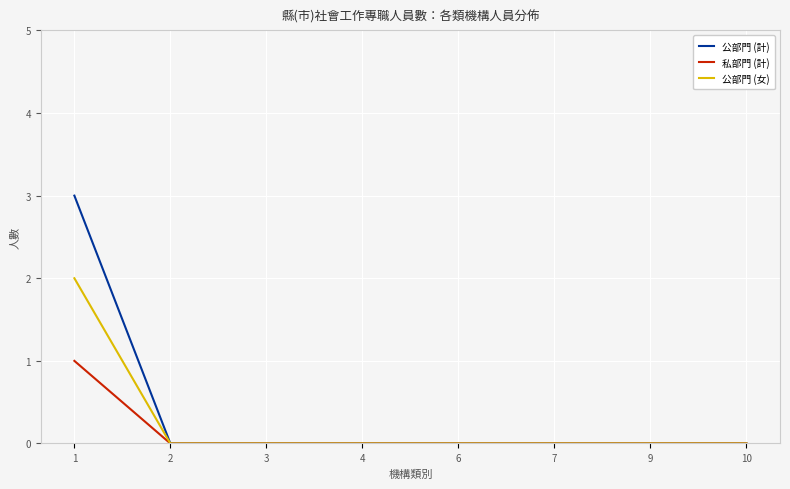

Rank the series by their maximum value, from lowest to highest.

私部門 (計), 公部門 (女), 公部門 (計)